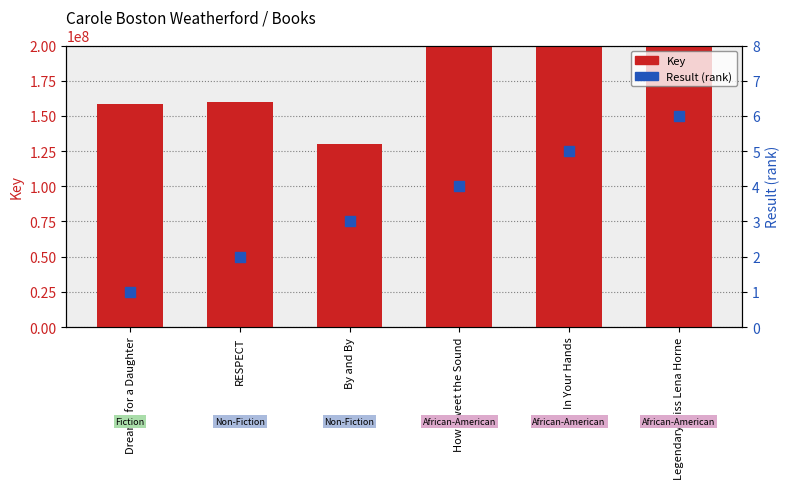

What are all the series names shown in the legend?

Key, Result